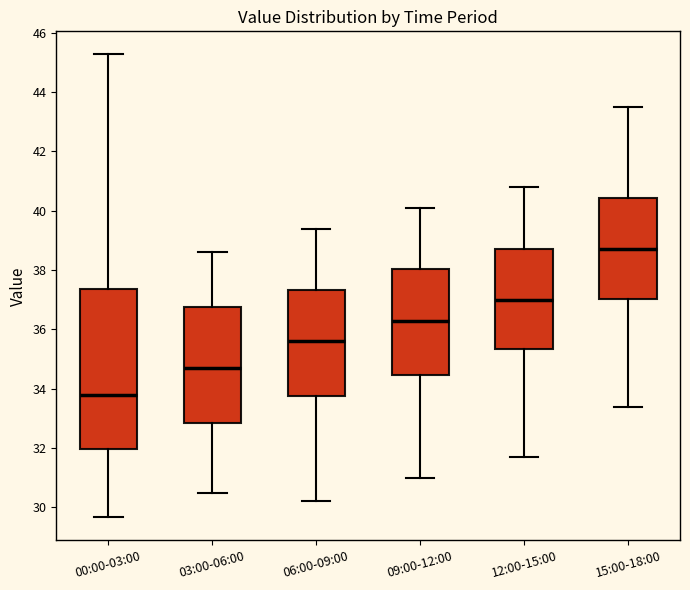

Where does the median line of the box for 12:00-15:00 sit on the y-axis? The values are not printed on the chart, so give them approximately, as read against the axis.

37.0